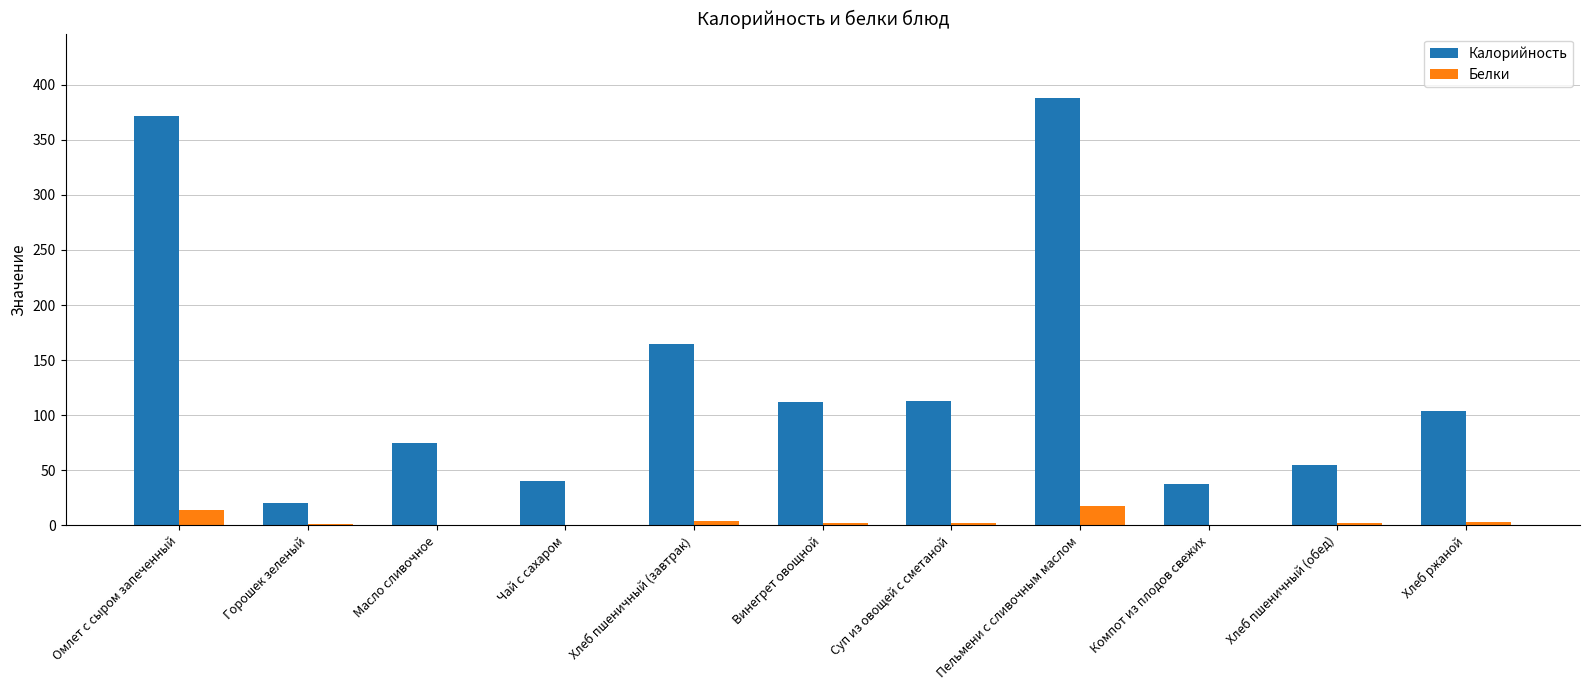

Where is Калорийность nearest to the value 204?

Хлеб пшеничный (завтрак)